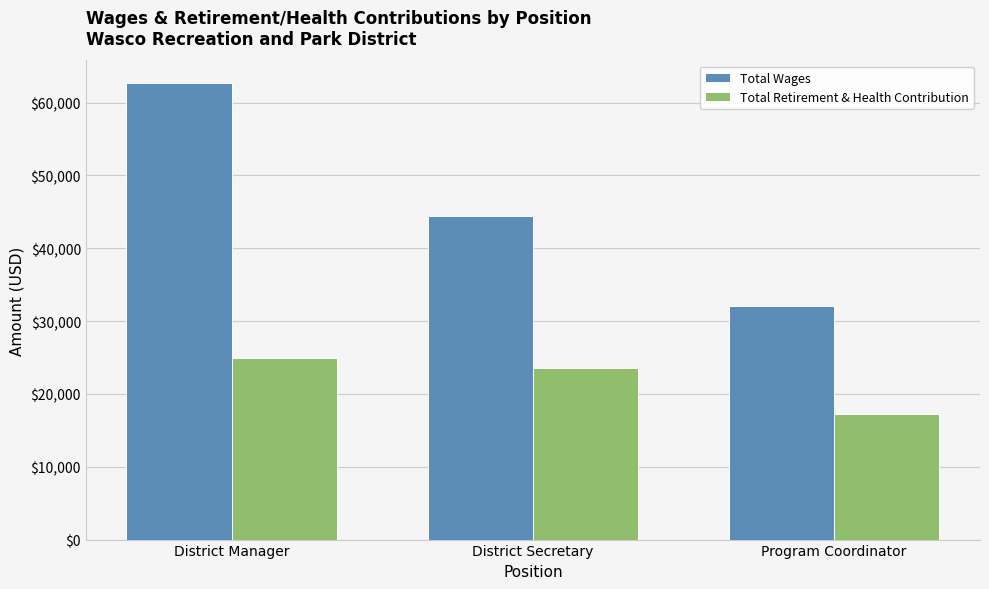

At which label is Total Retirement & Health Contribution closest to 21070?

District Secretary